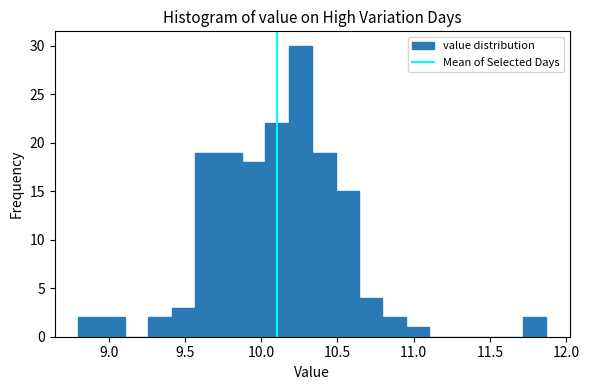

Read against the x-axis, roughly where is the centre of the tallest bar?

10.25